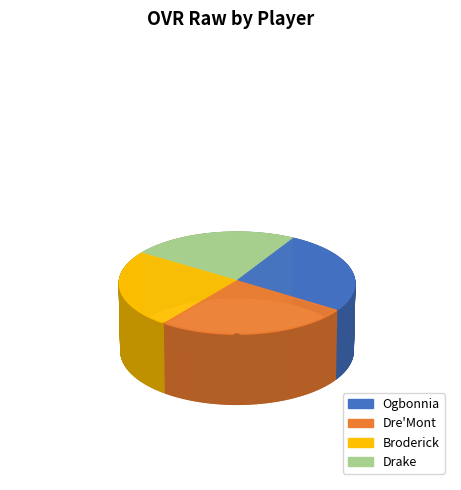

Is there a majority slice in this chart?

No